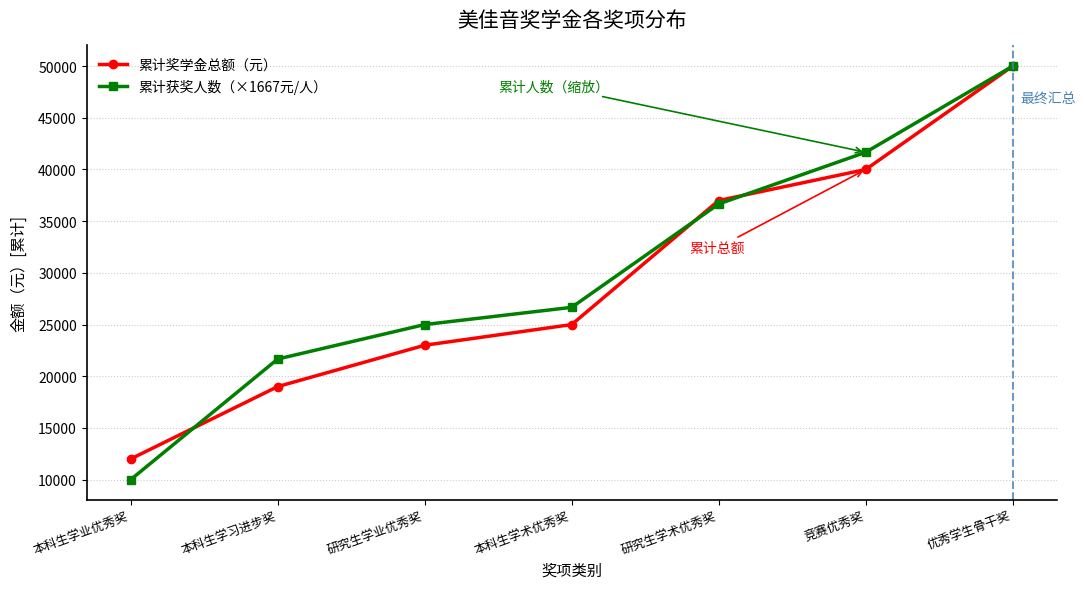

Rank the series at 本科生学术优秀奖 from highest to lowest value.

累计获奖人数（×1667元/人）, 累计奖学金总额（元）